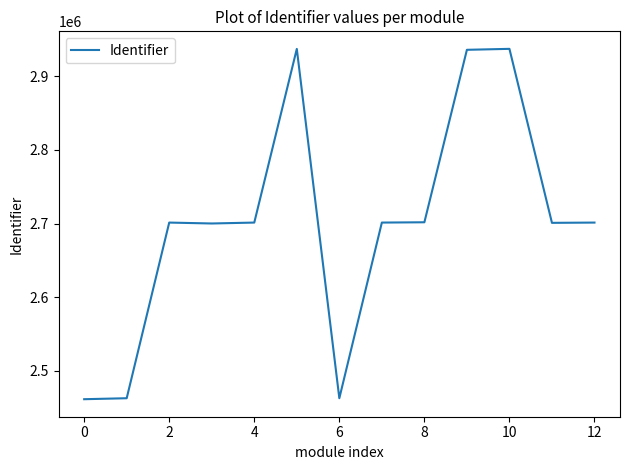

What is the maximum value shown in the chart?

2937039